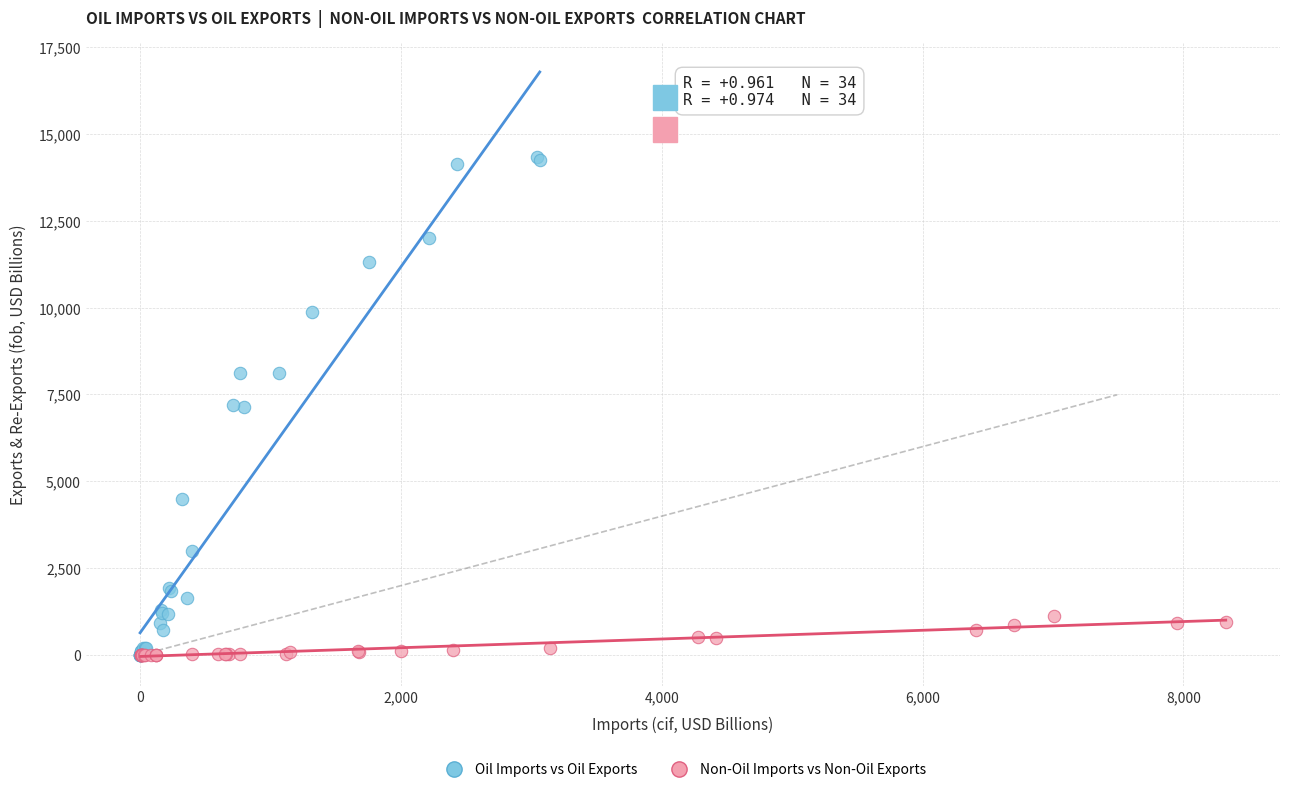

Which series has the largest Y range (max minus min)?

Oil Imports vs Oil Exports